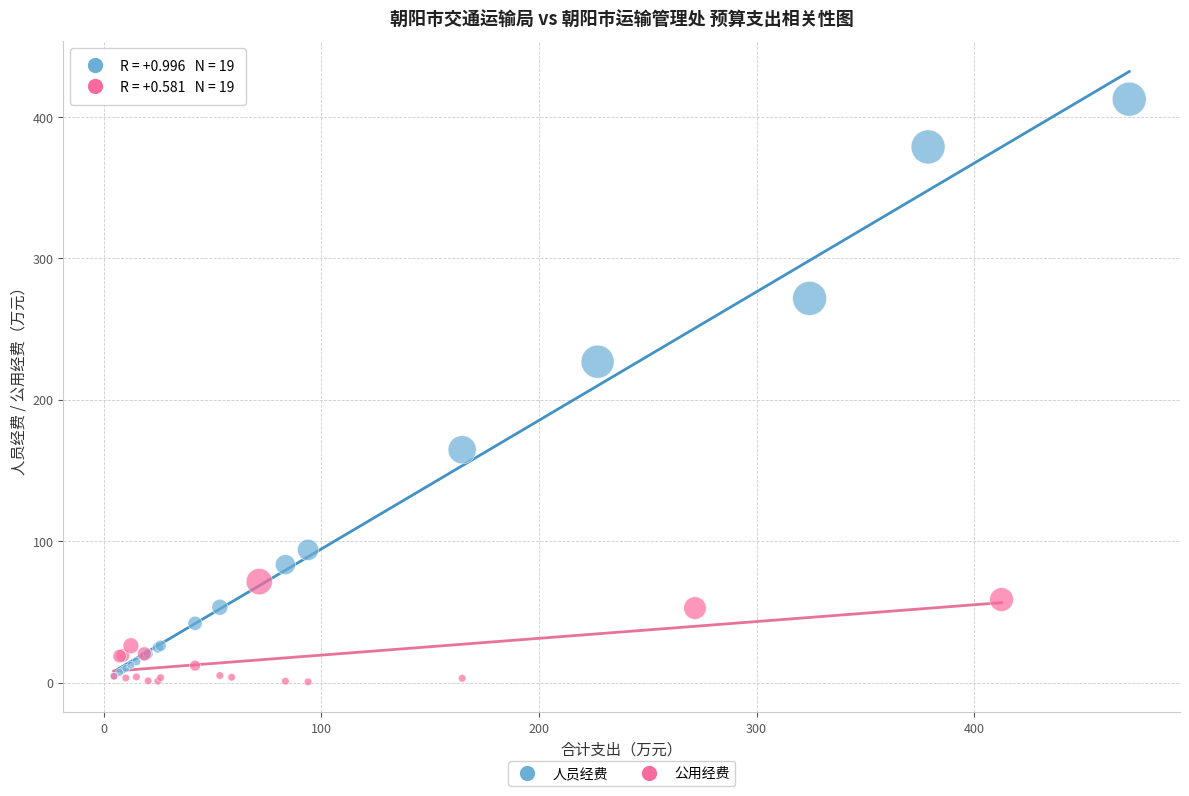

Which series reaches the maximum Y coordinate?

人员经费